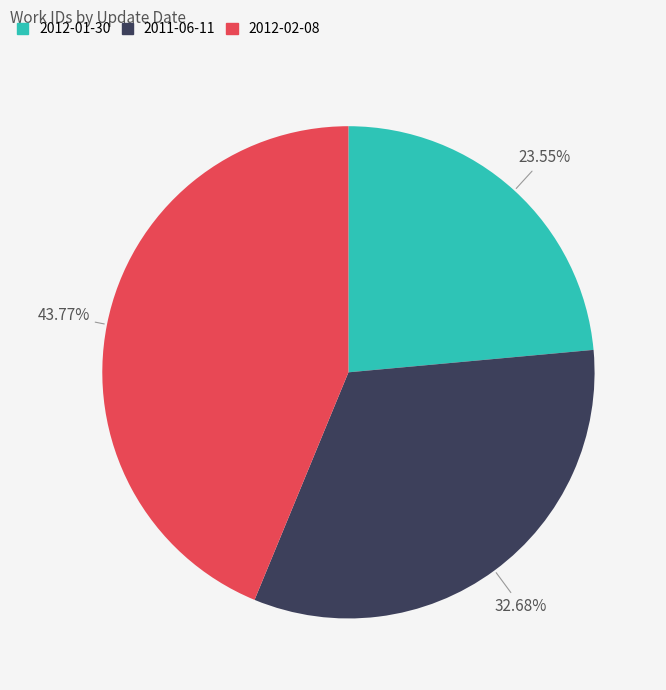

What is the ratio of the value at 2012-01-30 to the value at 2012-02-08?

0.5